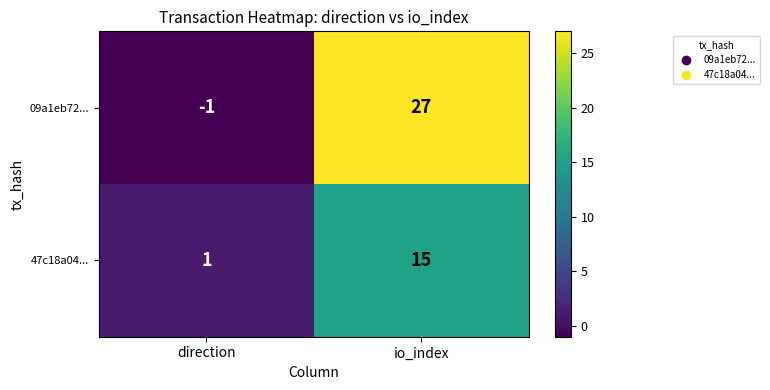

Rank the series by their average value, from lowest to highest.

47c18a04..., 09a1eb72...